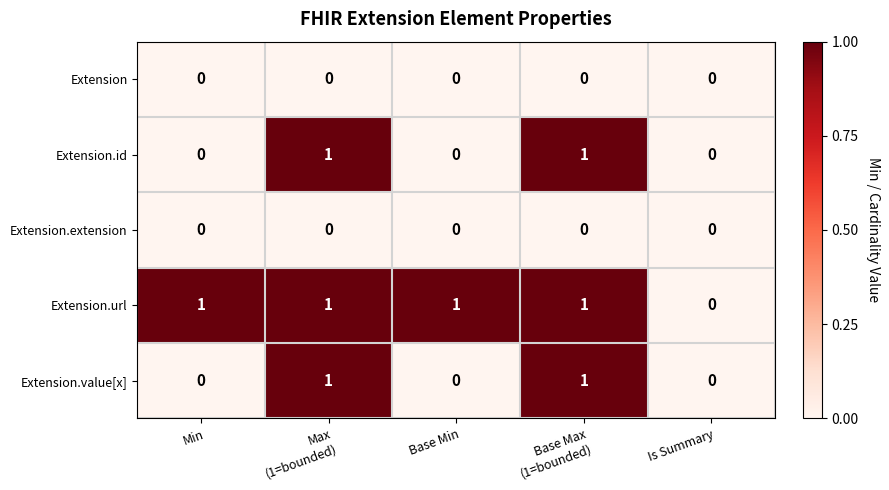

True or false: Extension.value[x] has a value of 0 at Is Summary.

True